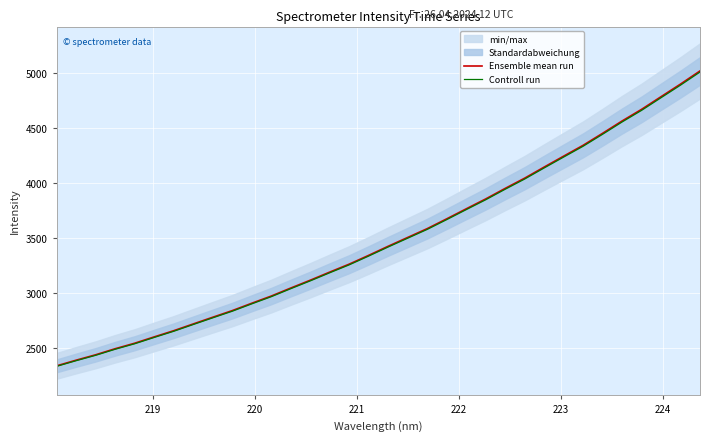

Which series has the largest range (max minus min)?

Ensemble mean run